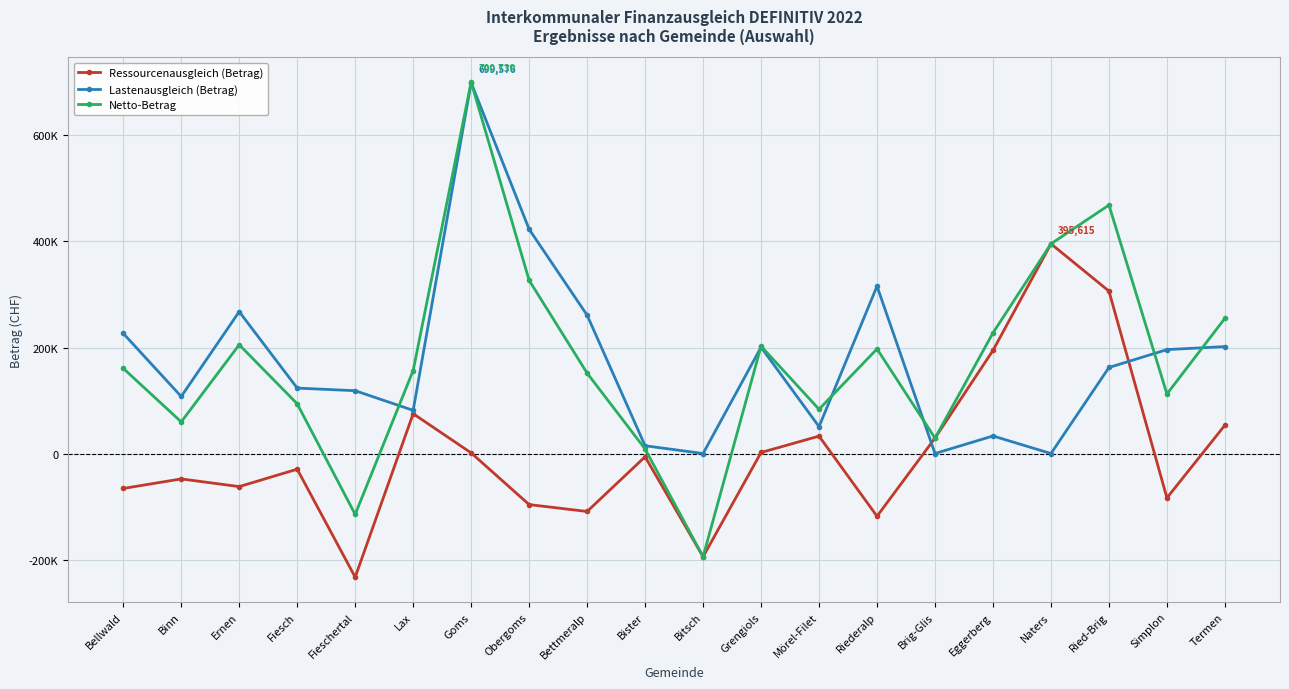

Between Binn and Bettmeralp, which series saw the biggest shift?

Lastenausgleich (Betrag)